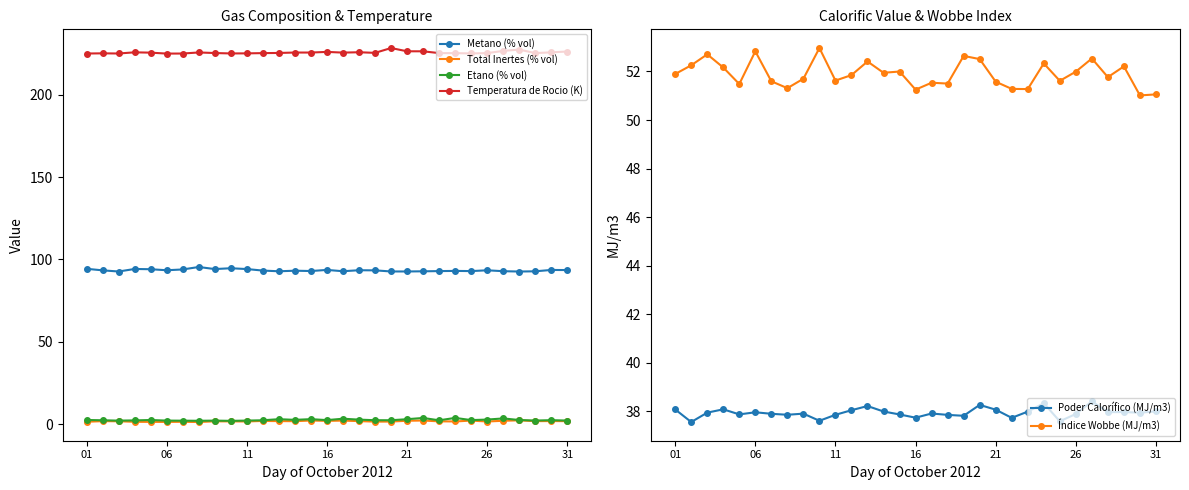

What is the average value of the Poder Calorífico (MJ/m3) series?

37.9